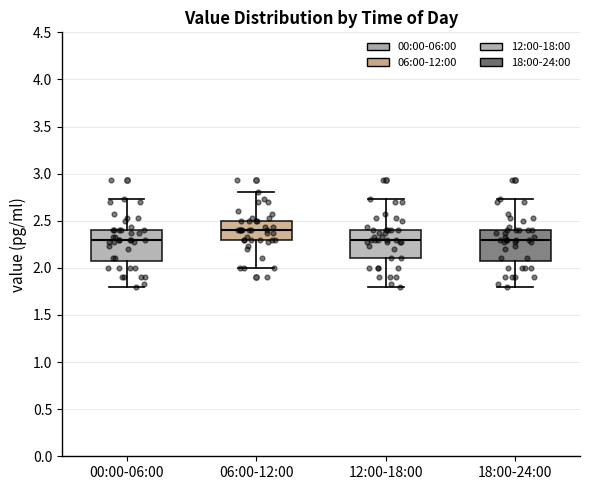

Reading left to right, read every box against the y-axis: the position of its median line, the range the box covers, and the ends of its whiskers. The values are not printed on the chart, so give them approximately, as read against the axis.

00:00-06:00: median 2.30, box 2.10 to 2.40, whiskers 1.80 to 2.75
06:00-12:00: median 2.40, box 2.30 to 2.50, whiskers 2.00 to 2.80
12:00-18:00: median 2.30, box 2.10 to 2.40, whiskers 1.80 to 2.75
18:00-24:00: median 2.30, box 2.10 to 2.40, whiskers 1.80 to 2.75